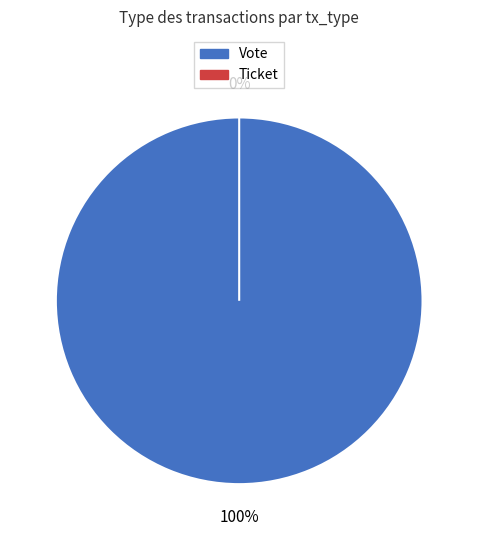

Count the number of slices in the pie.

2